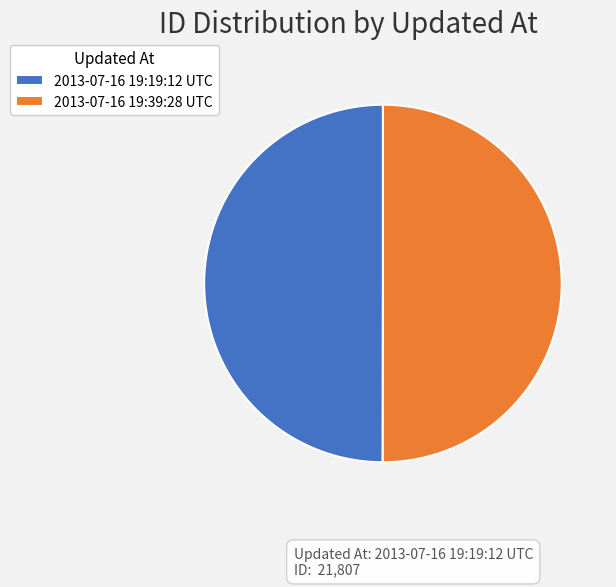

True or false: 2013-07-16 19:39:28 UTC accounts for 43% of the total.

False